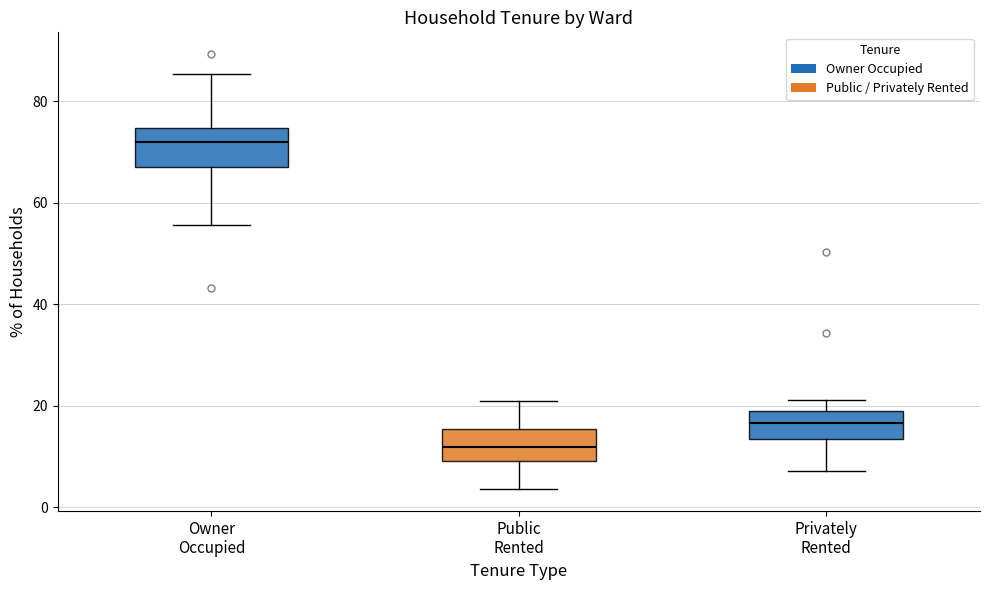

Where is the lower edge of the box for Public Rented on the y-axis? The values are not printed on the chart, so give them approximately, as read against the axis.

10